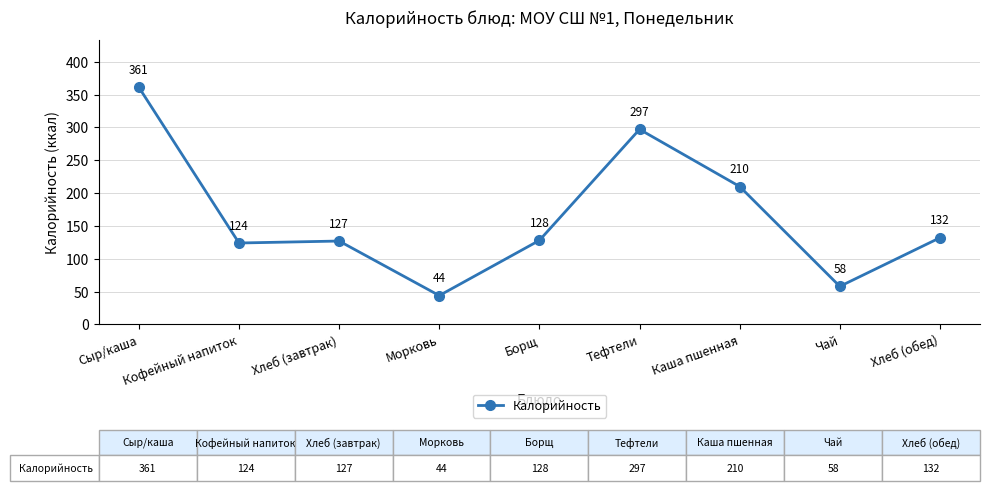

Is it true that the value at Кофейный напиток is 179?

False